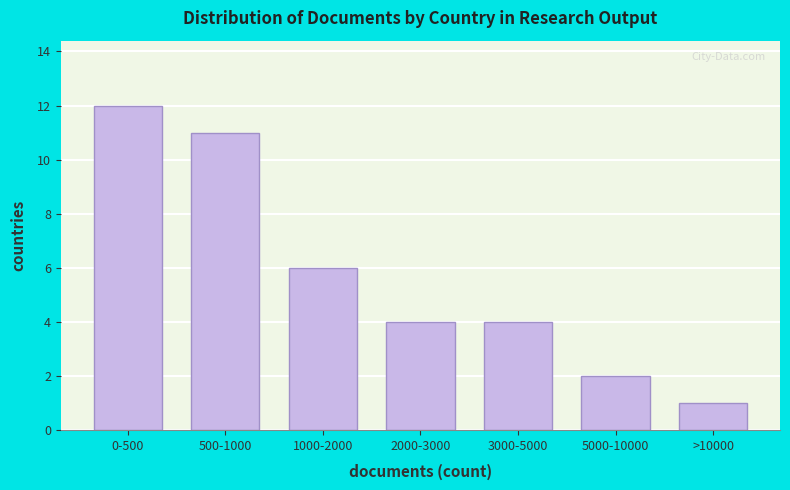

Reading left to right, list all the values displayed in this chart.

12	11	6	4	4	2	1